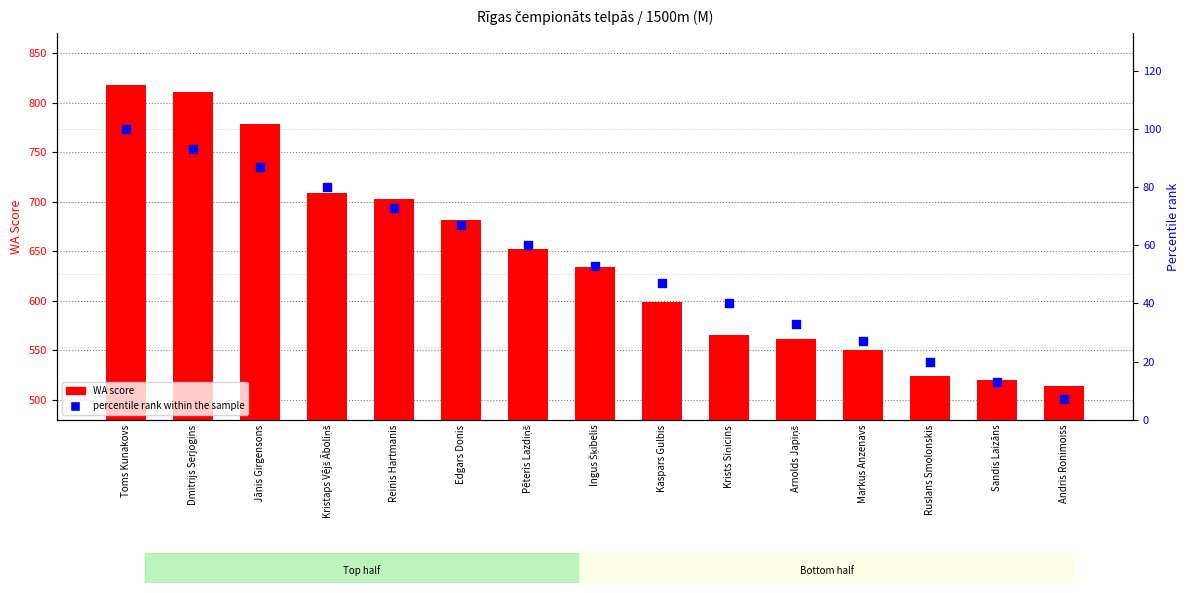

What are all the series names shown in the legend?

WA score, percentile rank within the sample